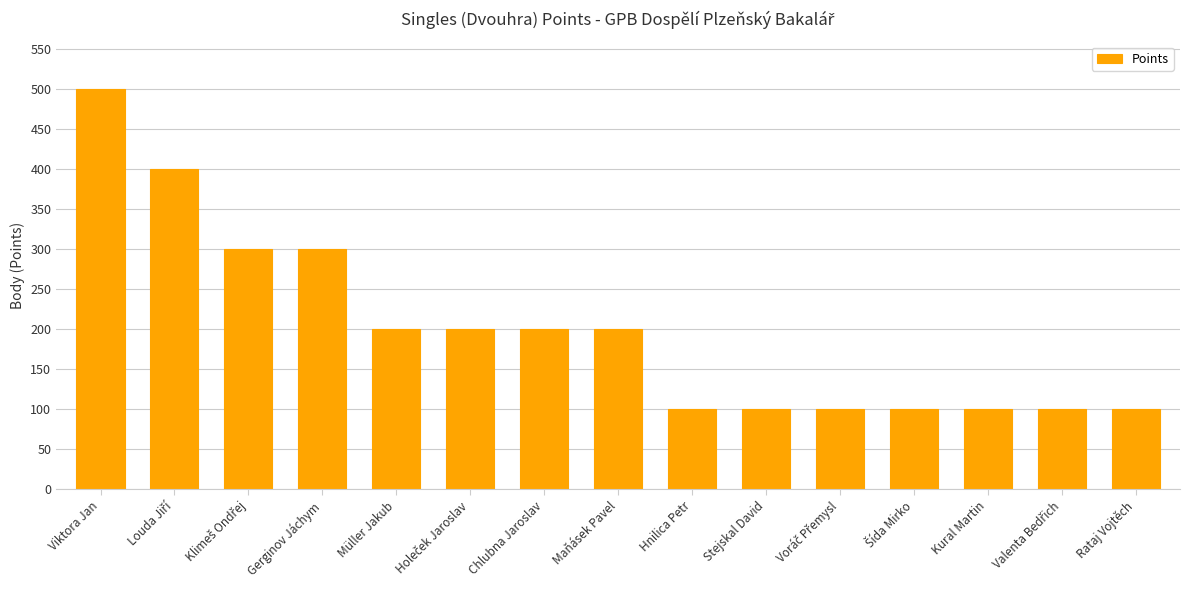

The value at Viktora Jan is 500. True or false?

True